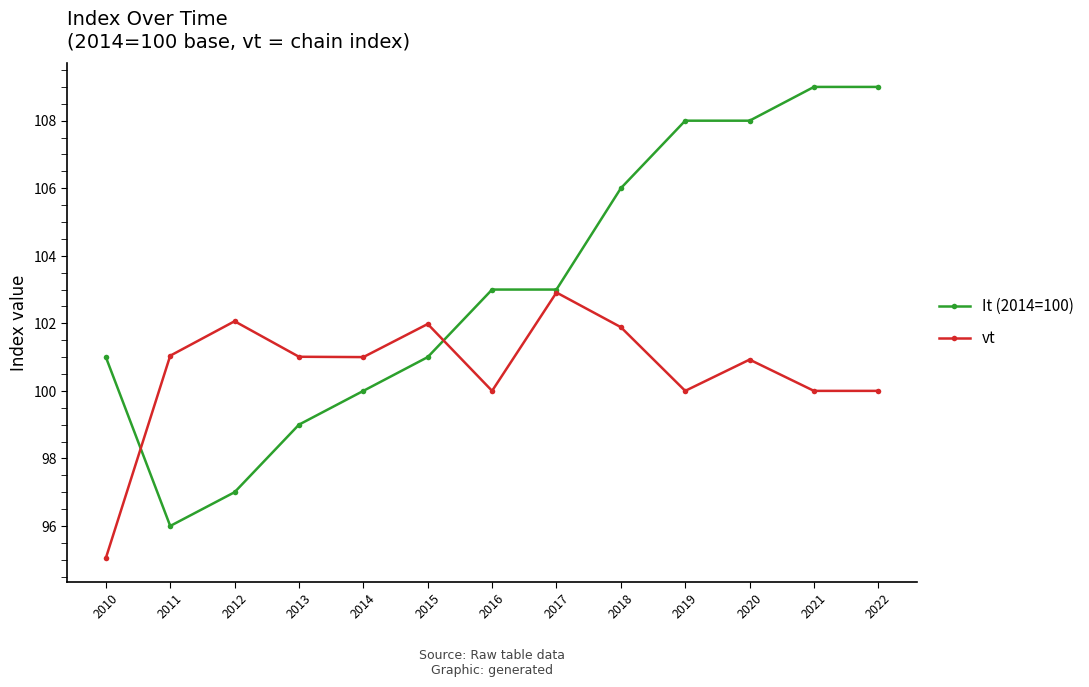

At 2010, list the series in order from smallest to largest.

vt, It (2014=100)